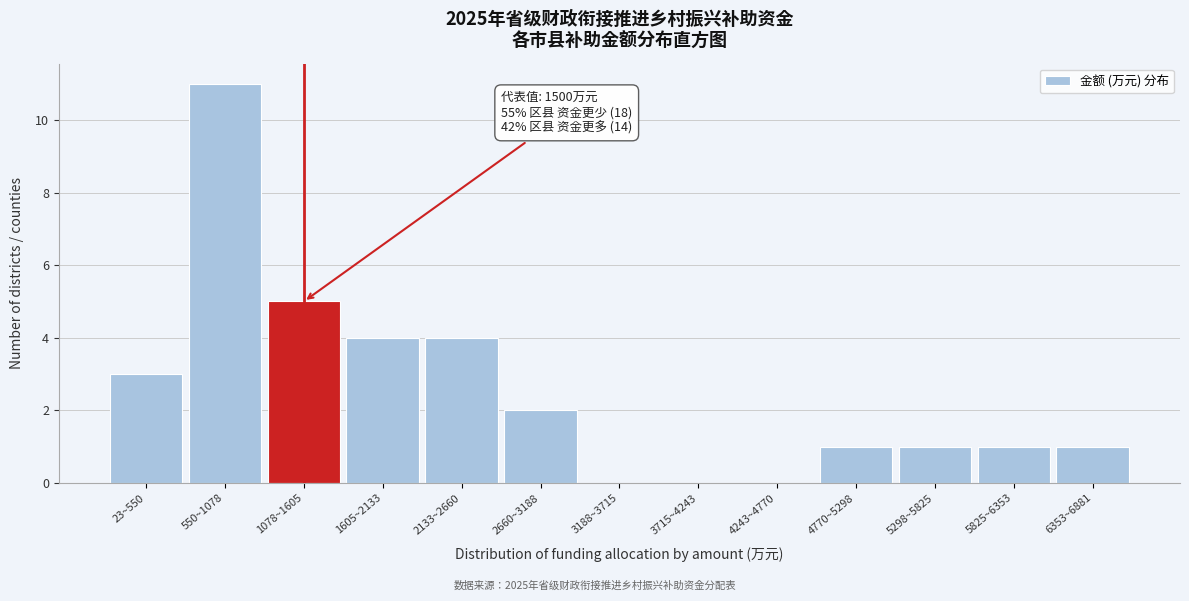

Reading left to right, transcribe all the data shown in this chart.

23~550=3	550~1078=11	1078~1605=5	1605~2133=4	2133~2660=4	2660~3188=2	3188~3715=0	3715~4243=0	4243~4770=0	4770~5298=1	5298~5825=1	5825~6353=1	6353~6881=1